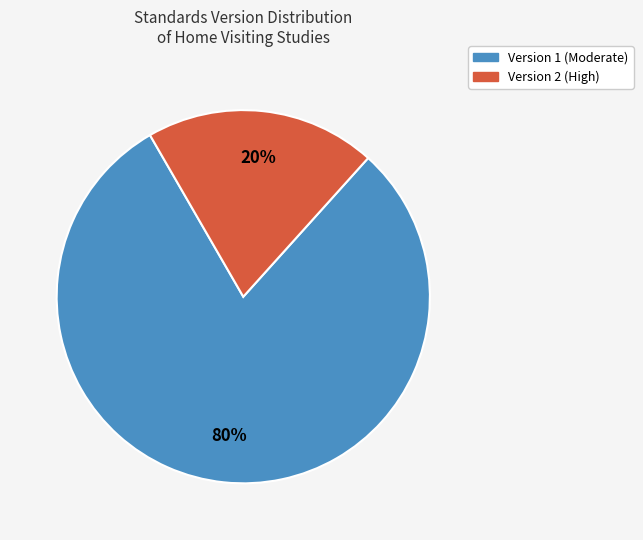

To the nearest percent, what is the difference between the largest and smallest slice percentages?

60%